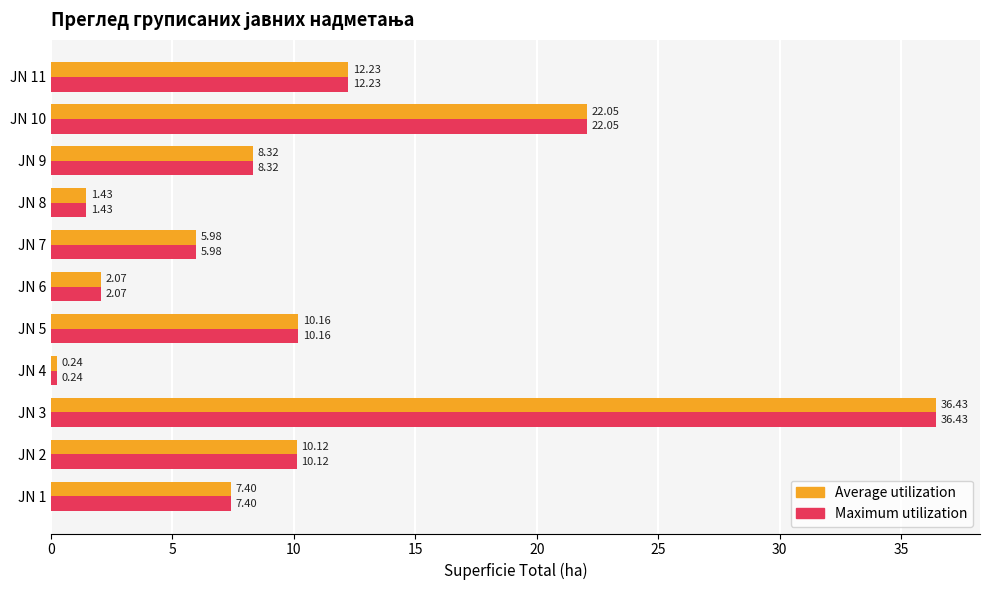

What is the difference between the maximum and minimum values in the Maximum utilization series?

36.2